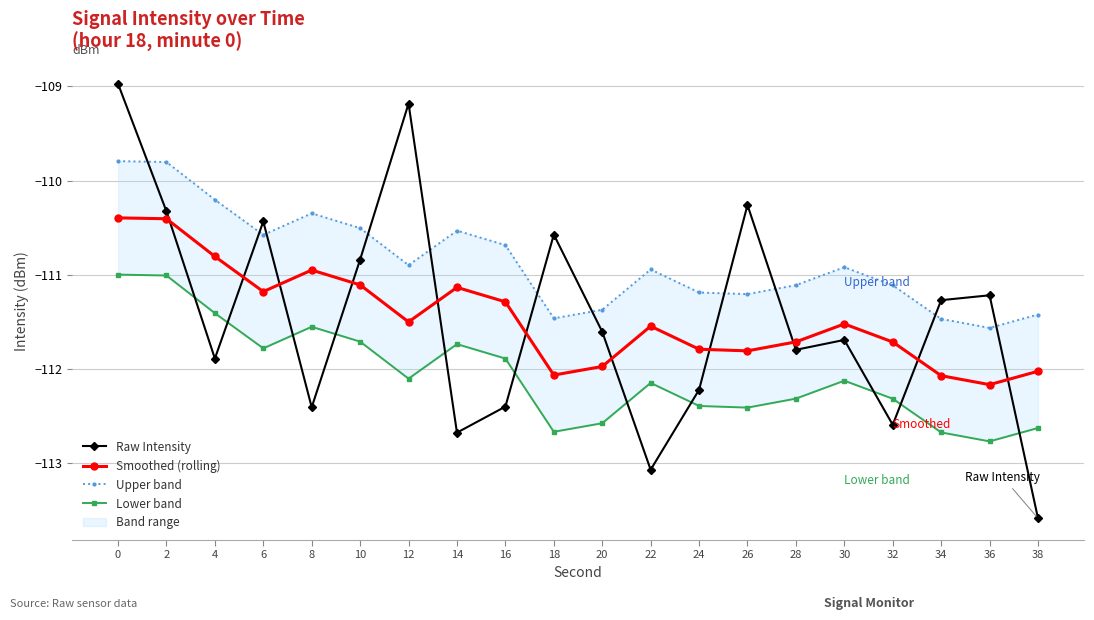

Between 32 and 22, which is larger?

32